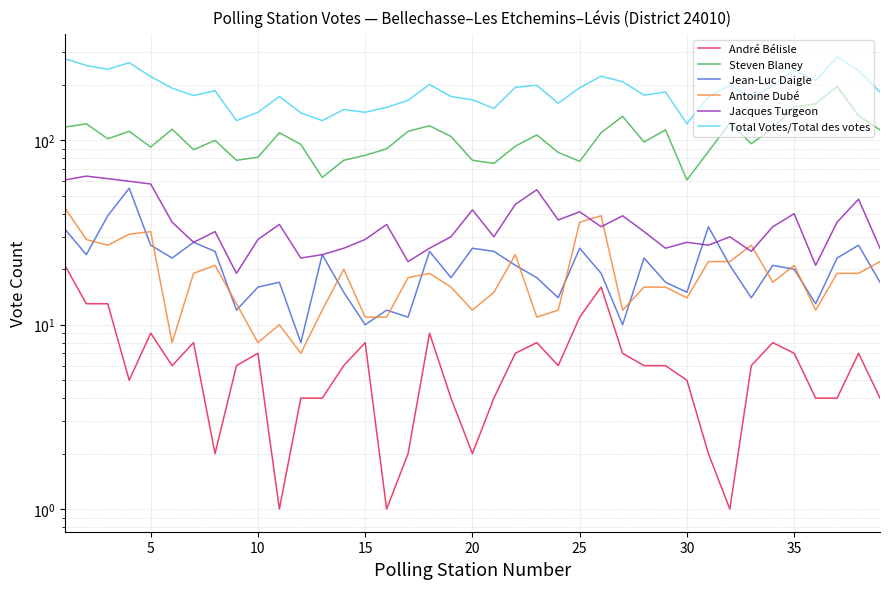

After their last crossing, which series has the higher values: Antoine Dubé or Jacques Turgeon?

Jacques Turgeon